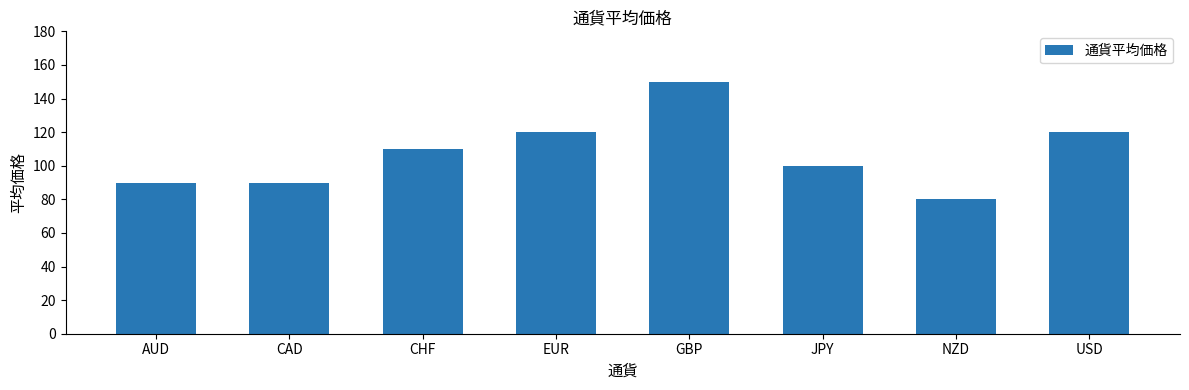

Reading left to right, what are all the values shown in this chart?

AUD=90	CAD=90	CHF=110	EUR=120	GBP=150	JPY=100	NZD=80	USD=120